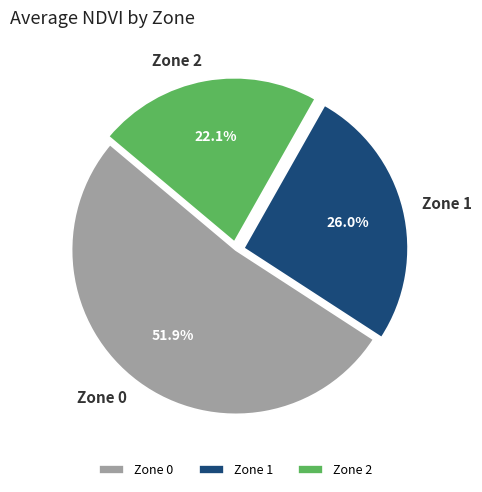

How many slices are in this pie chart?

3